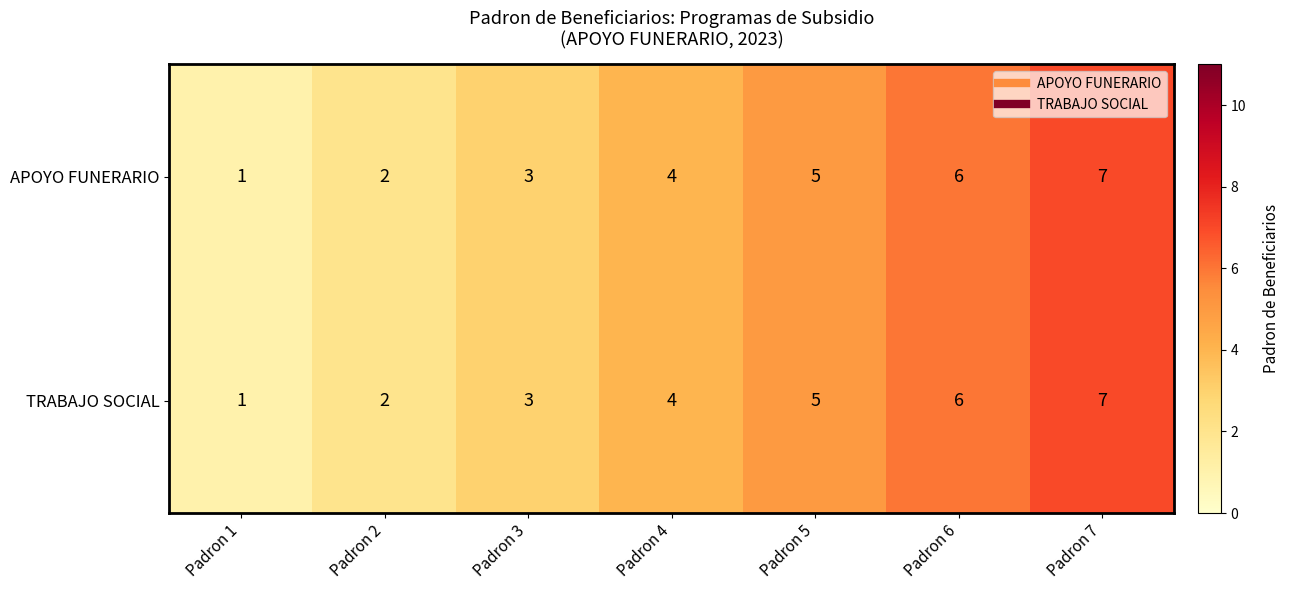

At which label is APOYO FUNERARIO closest to 4?

Padron 4